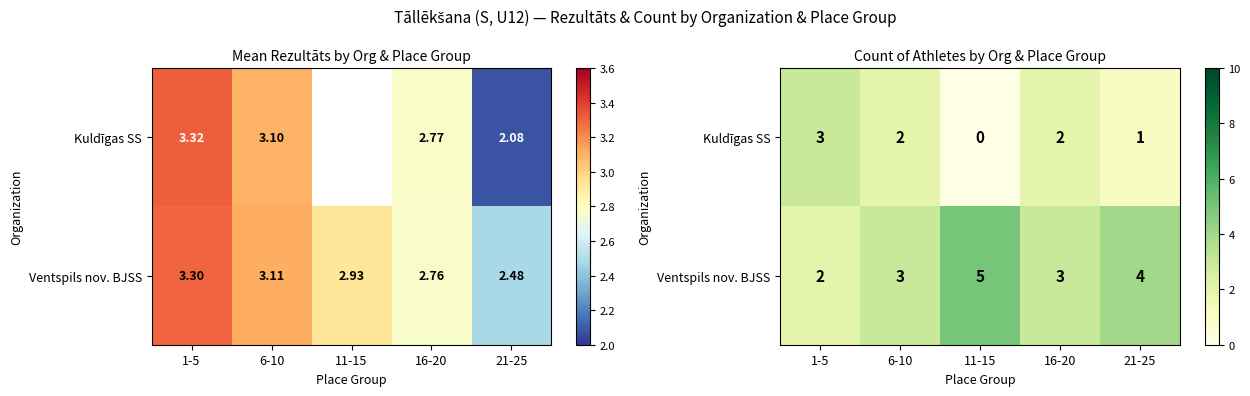

How many Ventspils nov. BJSS values are between 3 and 4?

3